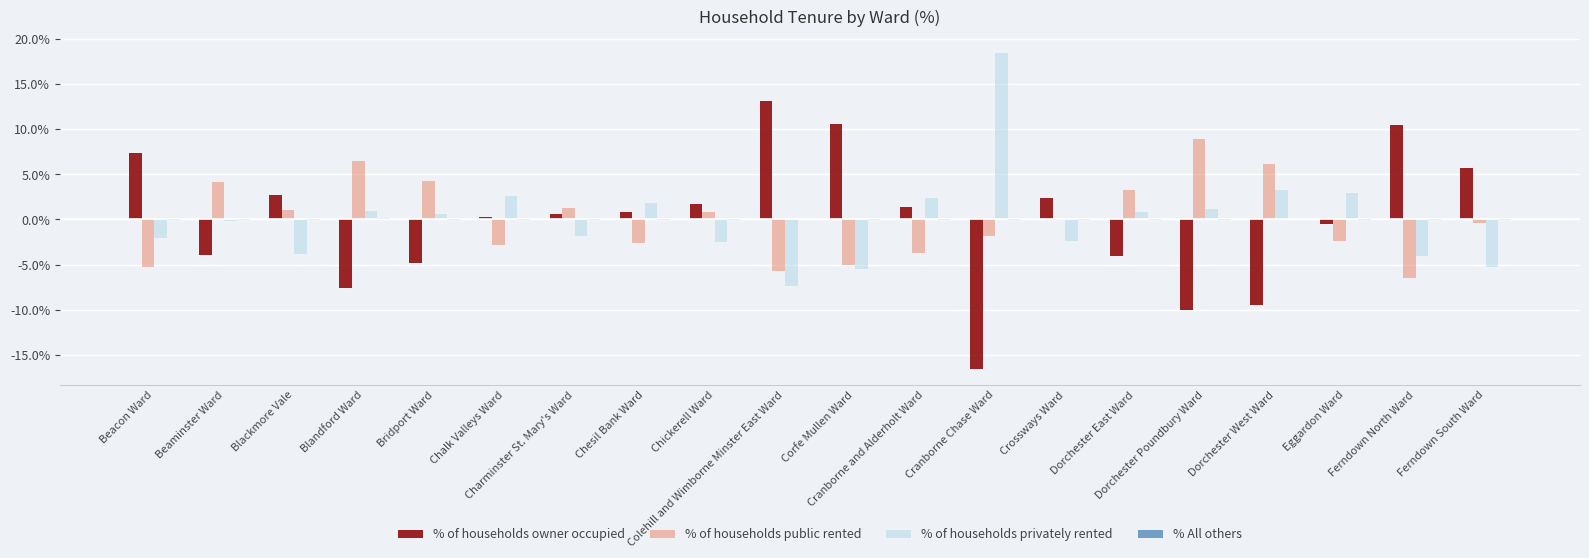

What is the maximum value shown in the chart?

18.5